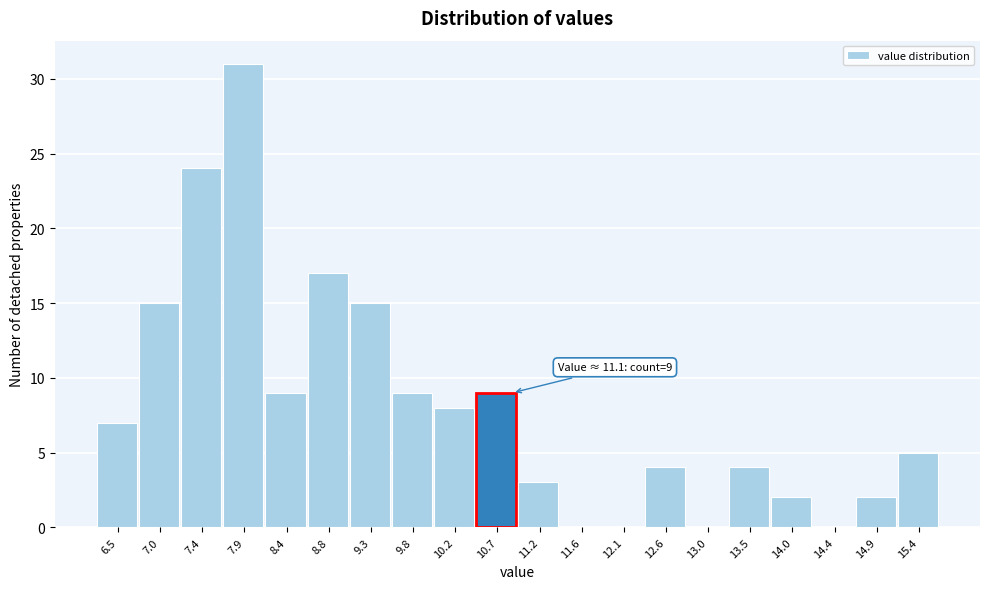

Reading left to right, transcribe all the data shown in this chart.

6.5=7	7.0=15	7.4=24	7.9=31	8.4=9	8.8=17	9.3=15	9.8=9	10.2=8	10.7=9	11.2=3	11.6=0	12.1=0	12.6=4	13.0=0	13.5=4	14.0=2	14.4=0	14.9=2	15.4=5